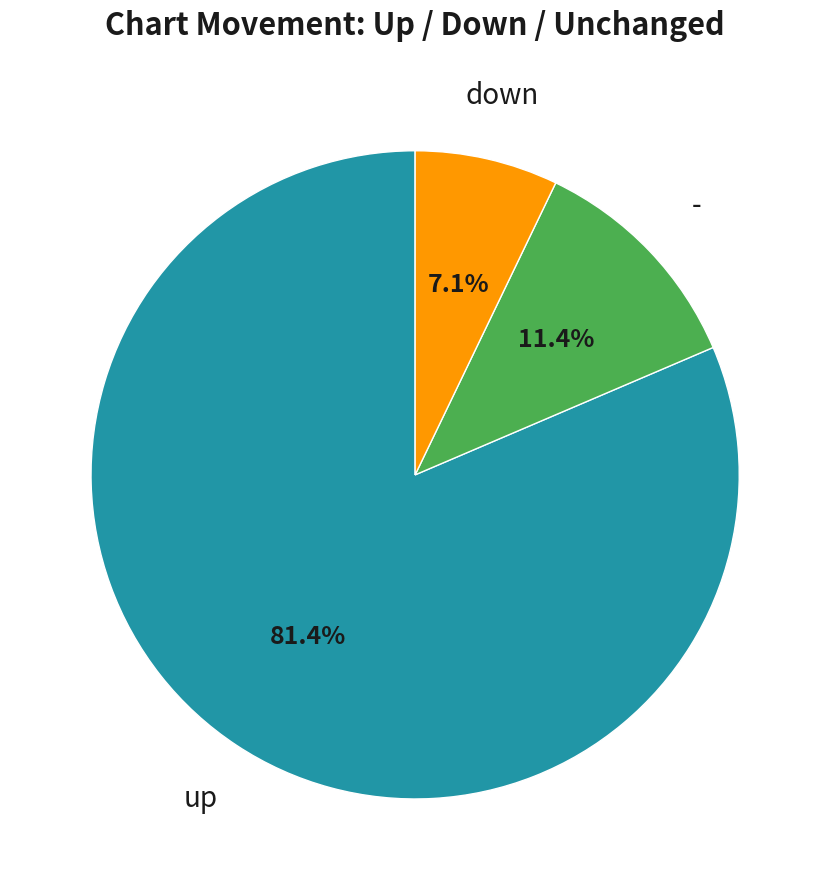

Count the number of slices in the pie.

3